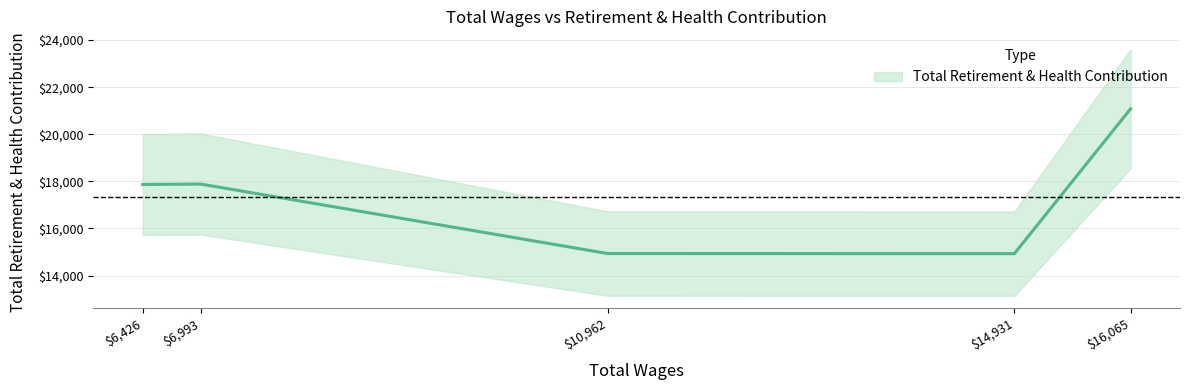

How many values exceed 17866?

2